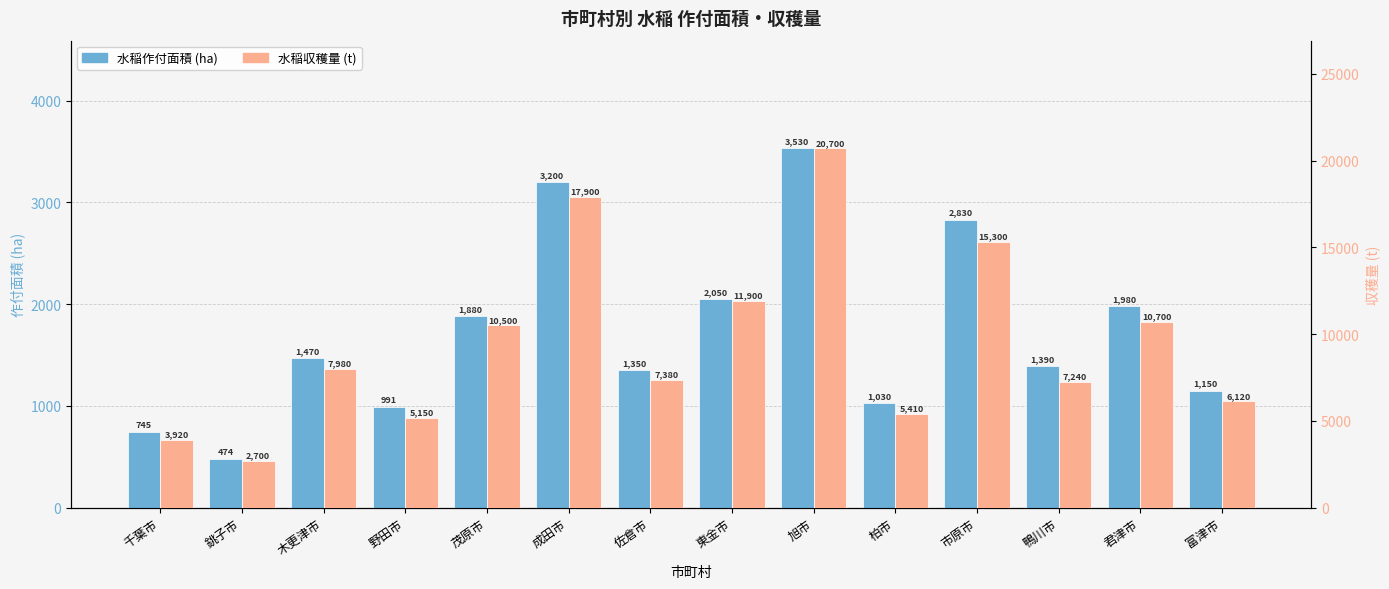

What is the total value across all series at 東金市?

13950